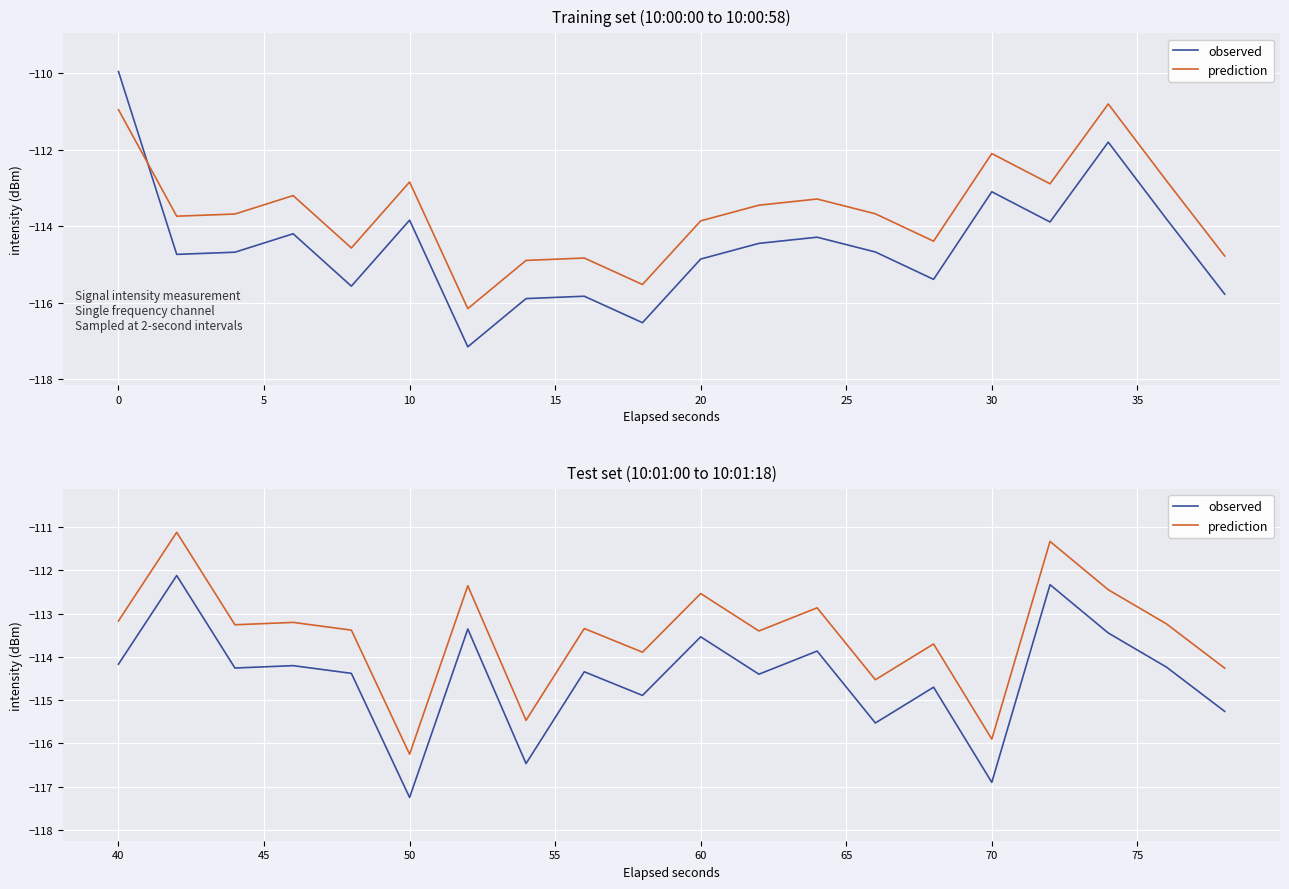

True or false: prediction has a value of -162.8 at 60.

False